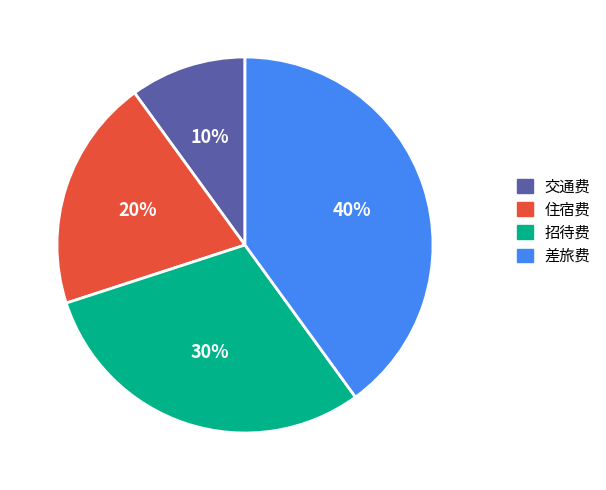

Is the sum of 住宿费 and 交通费 greater than half?

No